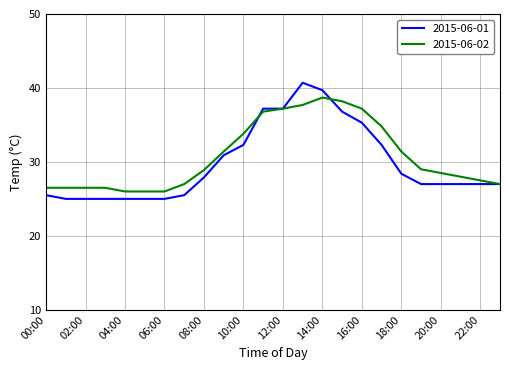

What is the minimum value shown in the chart?

25.0